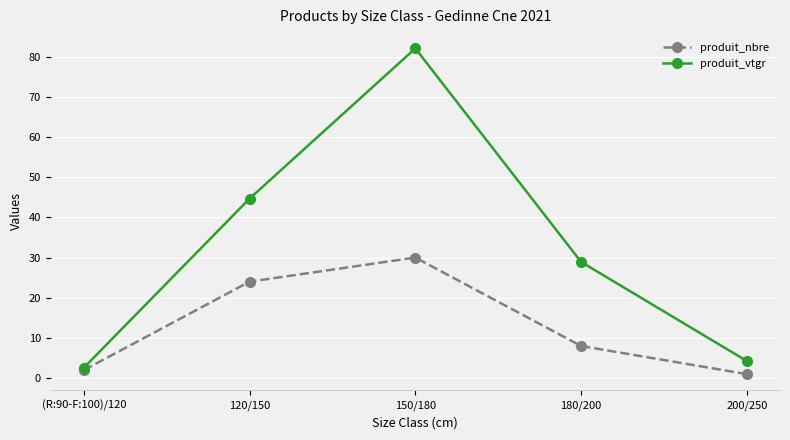

How many values in the produit_vtgr series are below 28?

2